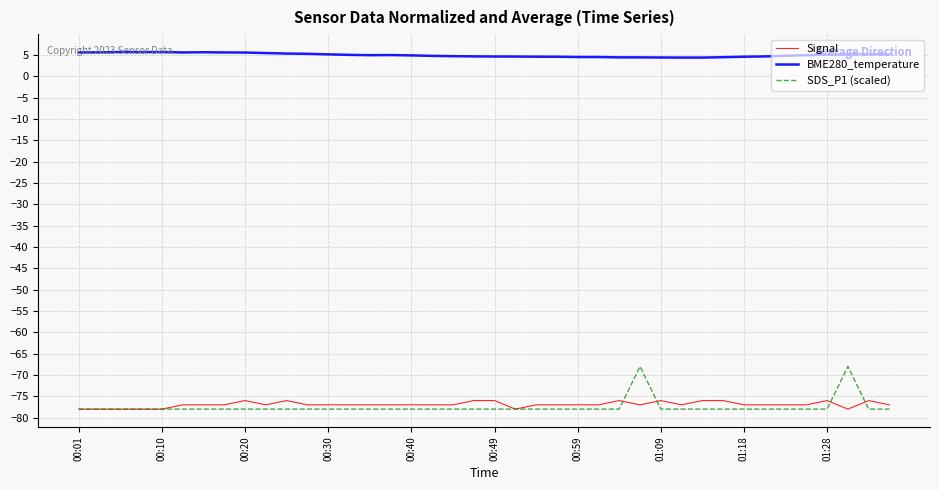

What are all the series names shown in the legend?

Signal, BME280_temperature, SDS_P1 (scaled)